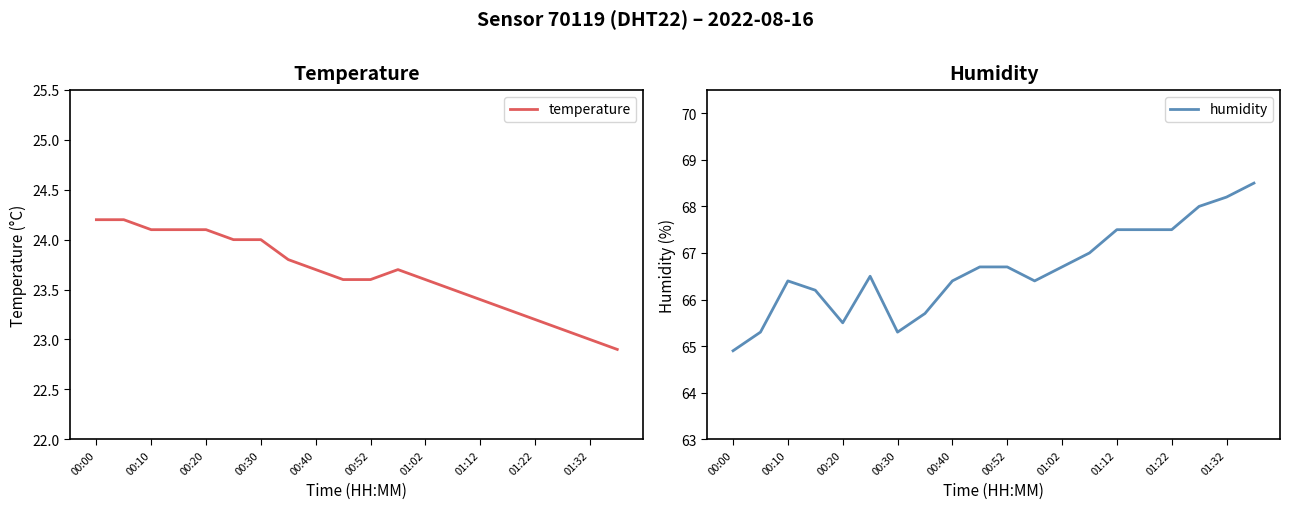

At which category does humidity reach its first local peak?

00:10